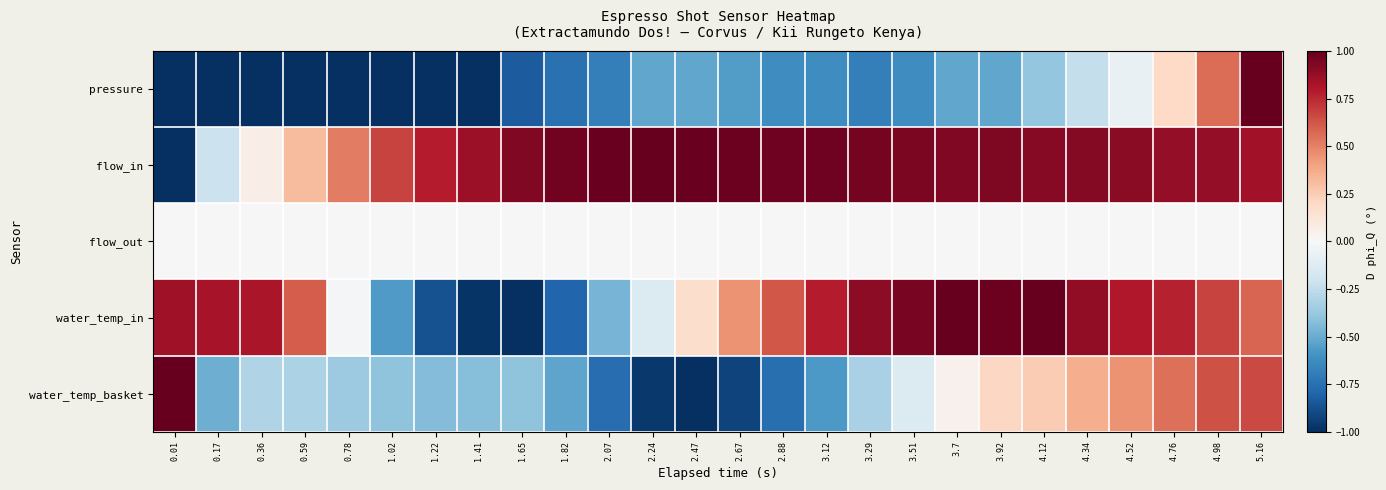

Which series changed the most between 1.02 and 4.76?

water_temp_in